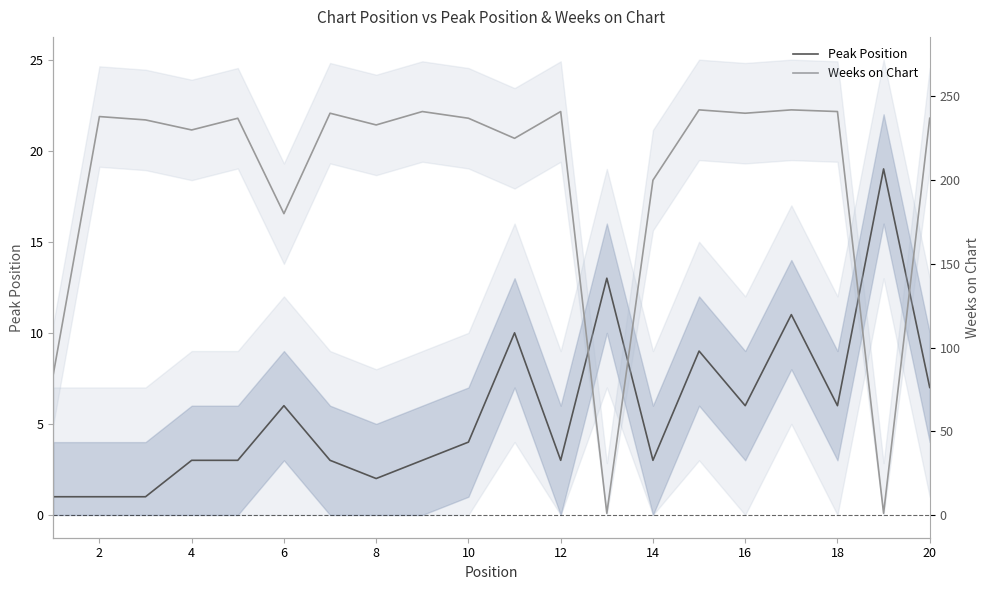

Which series has the widest spread of values?

Weeks on Chart